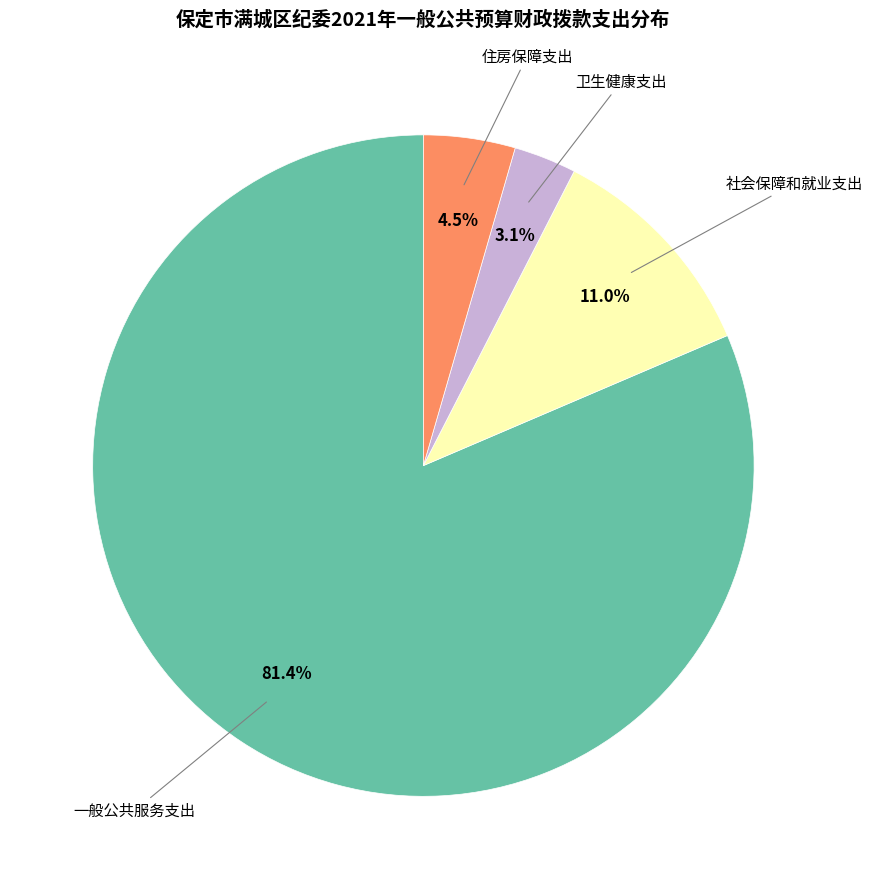

To the nearest percent, what is the difference between the largest and smallest slice percentages?

78%